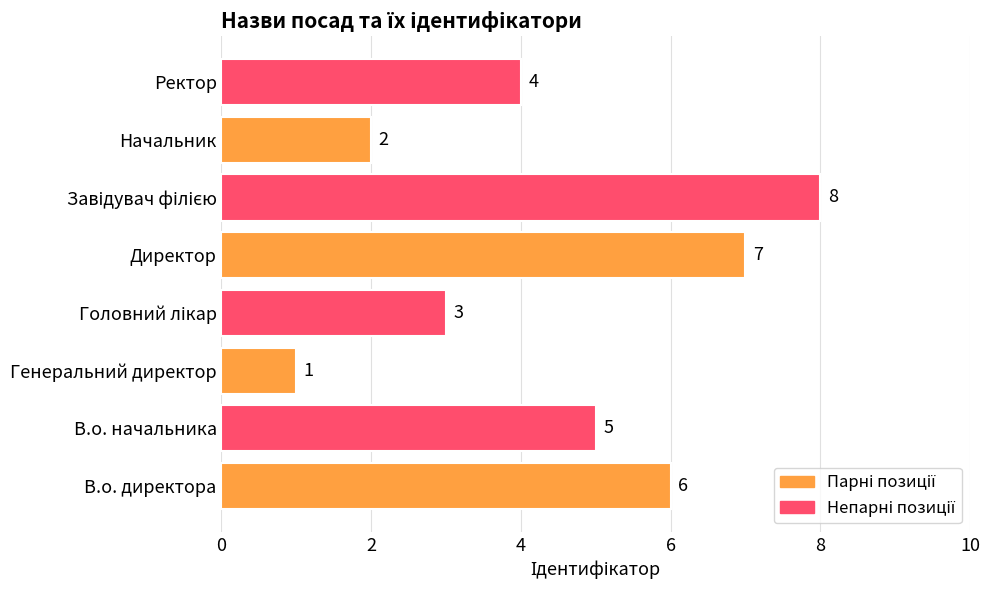

What is the difference between the maximum and second lowest values?

6